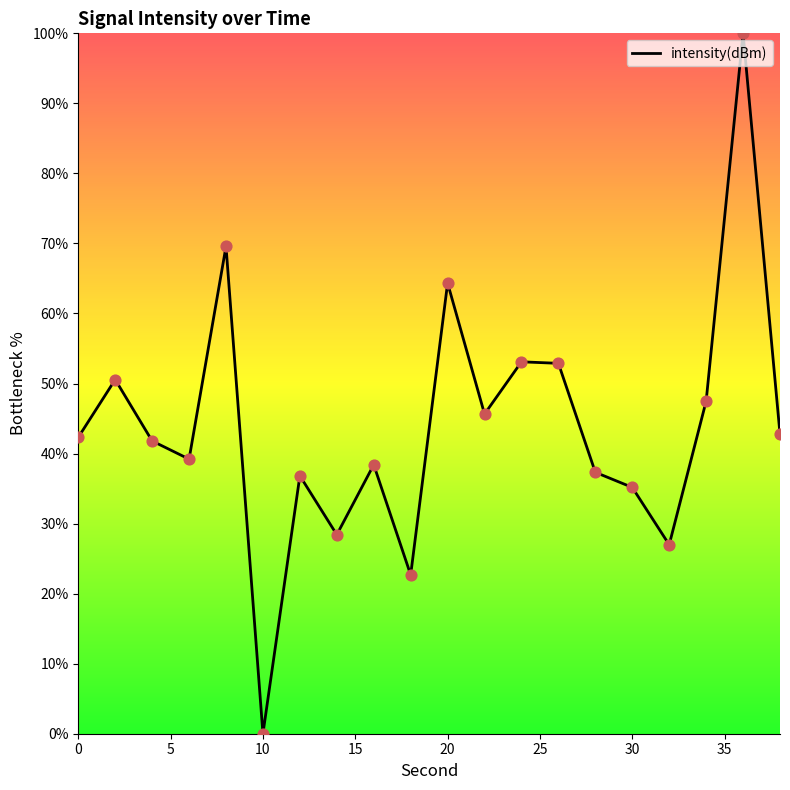

What is the maximum value shown in the chart?

100.0